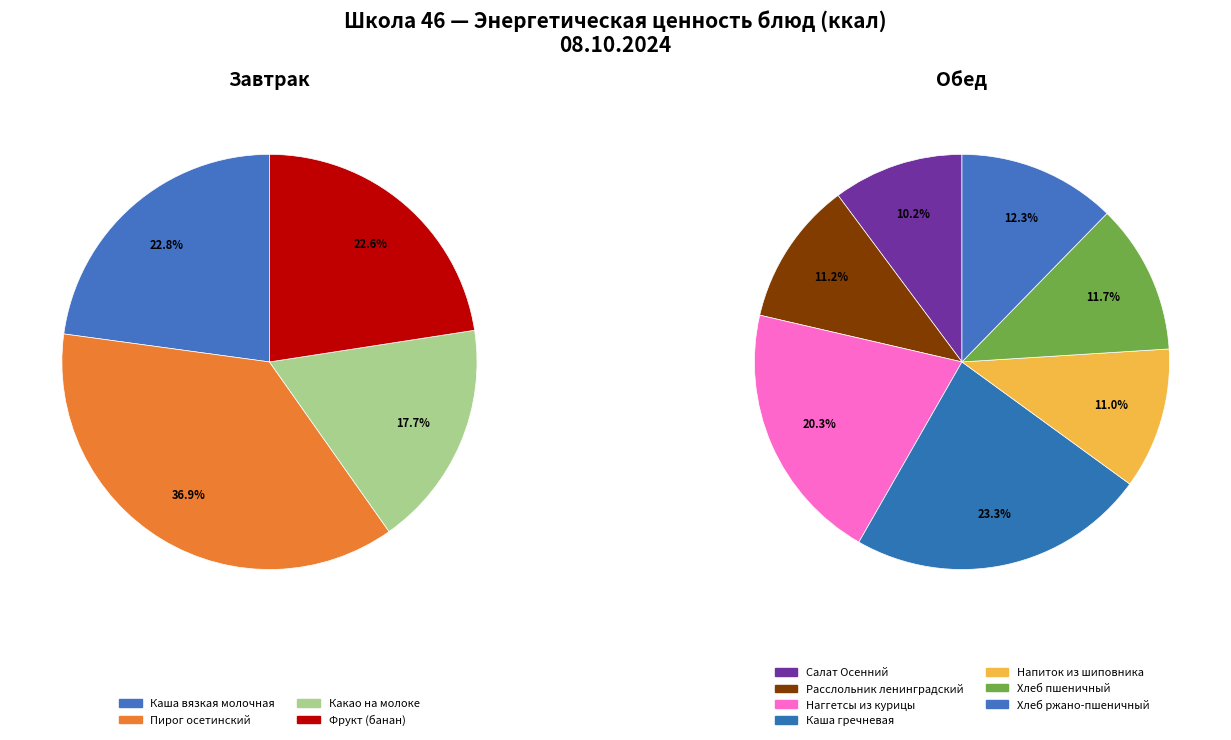

Is it true that Каша вязкая молочная is 1% of the pie?

False